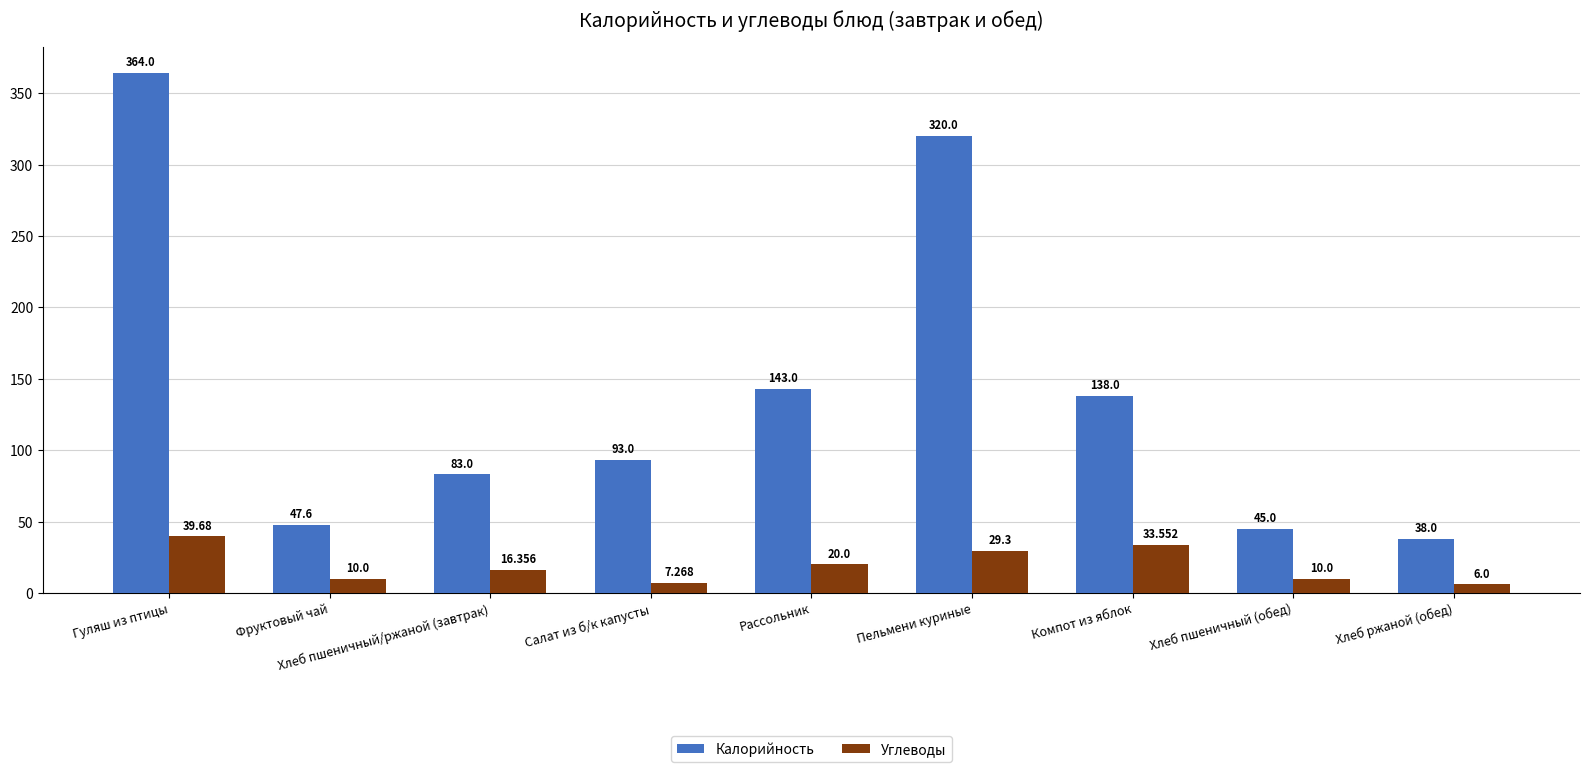

List the labels in order of Калорийность value, largest first.

Гуляш из птицы, Пельмени куриные, Рассольник, Компот из яблок, Салат из б/к капусты, Хлеб пшеничный/ржаной (завтрак), Фруктовый чай, Хлеб пшеничный (обед), Хлеб ржаной (обед)